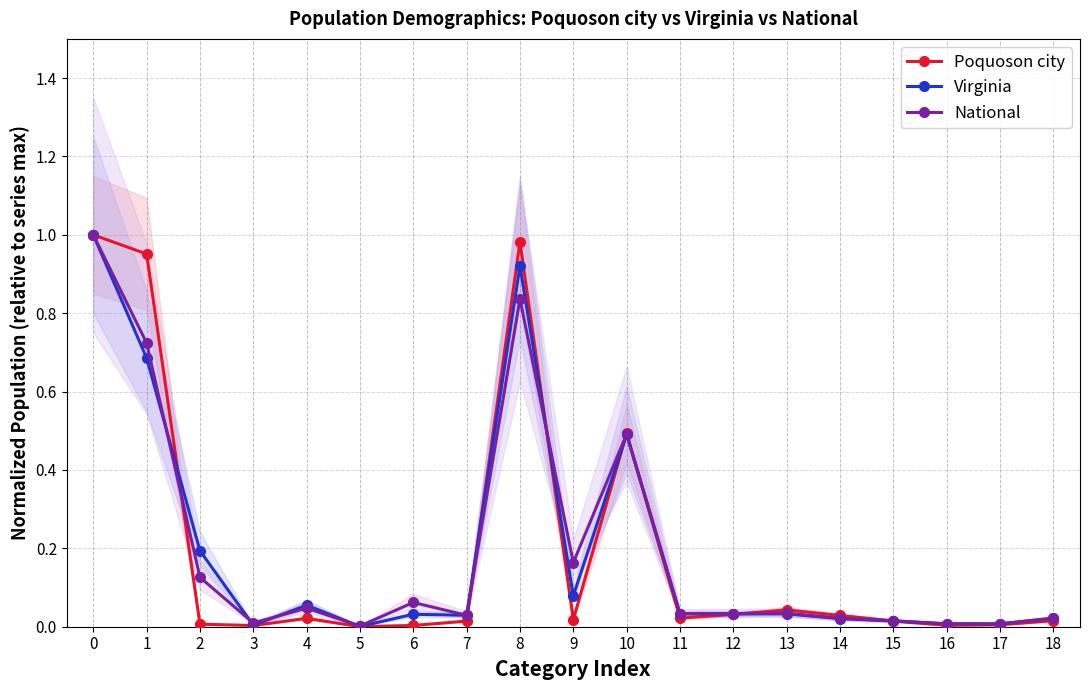

List the series in order of their peak value, highest first.

Poquoson city, Virginia, National